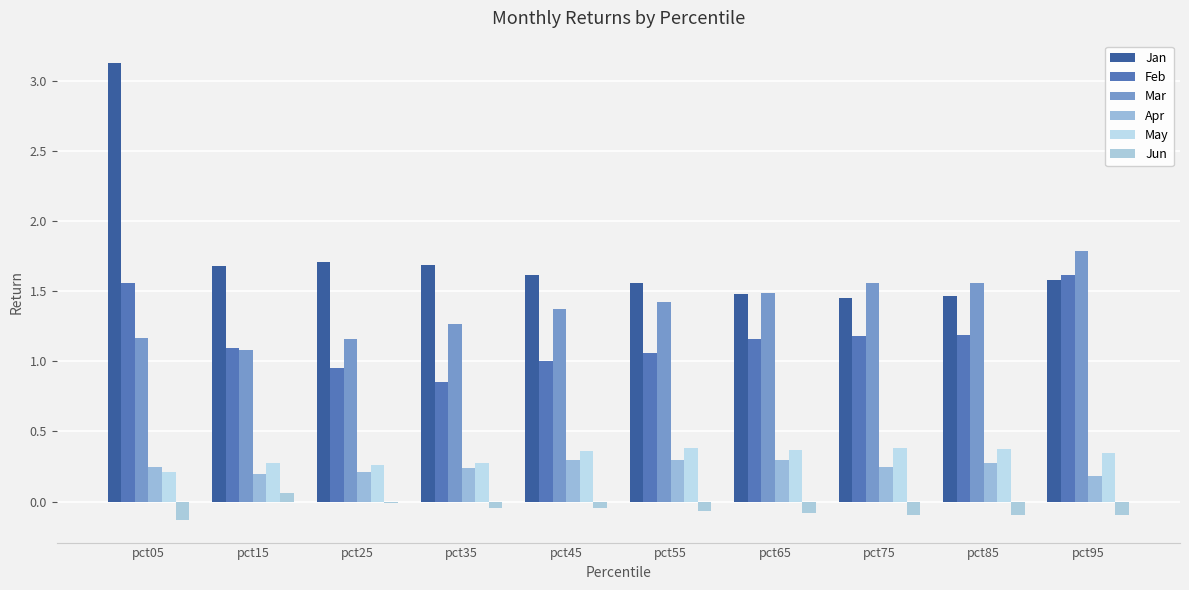

What is the lowest value of the May series?

0.2